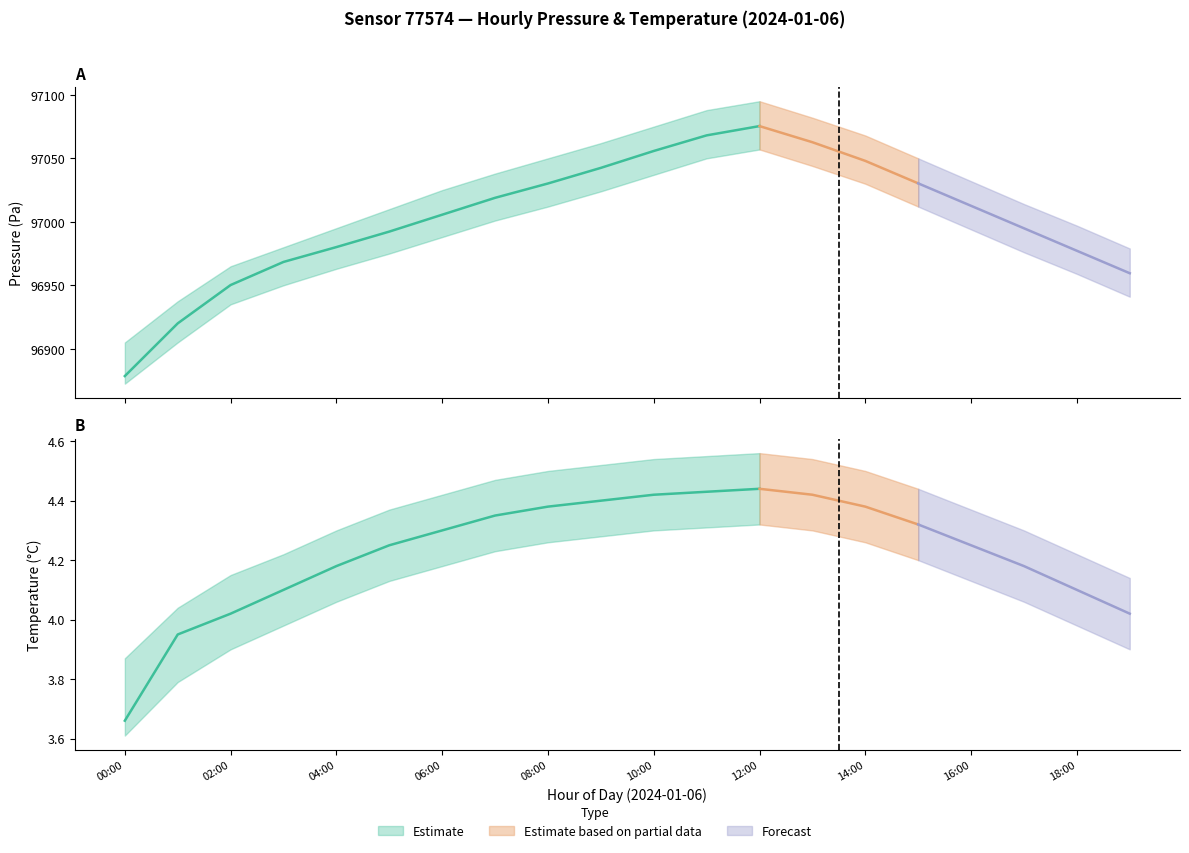

True or false: pressure_lower and pressure_mean intersect in this chart.

False